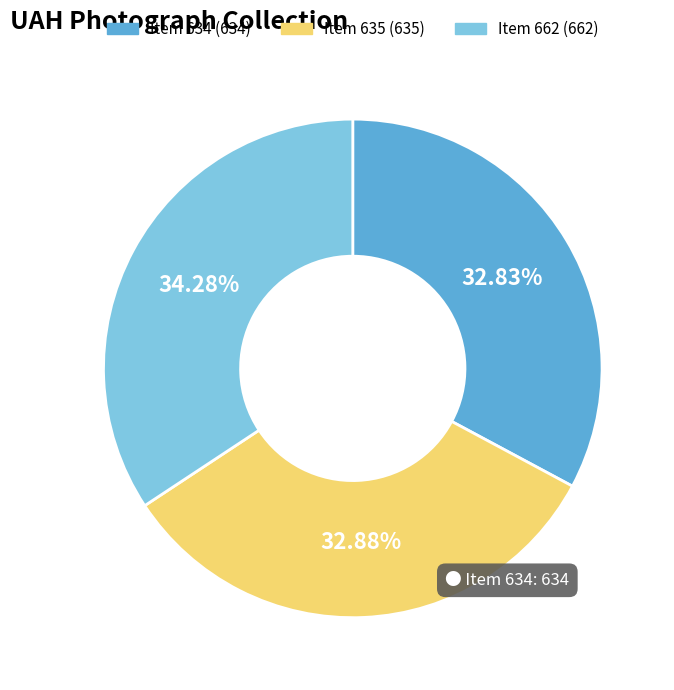

Is there a majority slice in this chart?

No